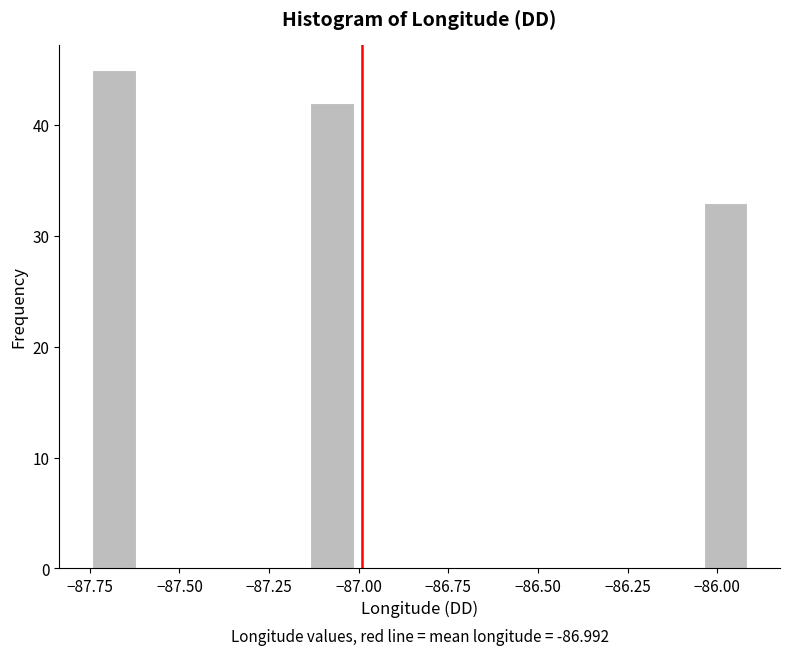

Read against the x-axis, roughly where is the centre of the tallest bar?

-87.70